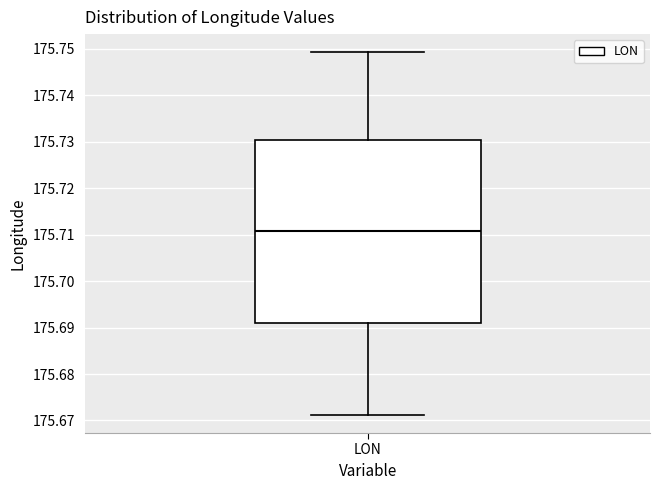

Read this box plot against the y-axis: the position of the median line, the range covered by the box, and the ends of both whiskers. The values are not printed on the chart, so give them approximately, as read against the axis.

median 175.711, box 175.691 to 175.730, whiskers 175.671 to 175.749